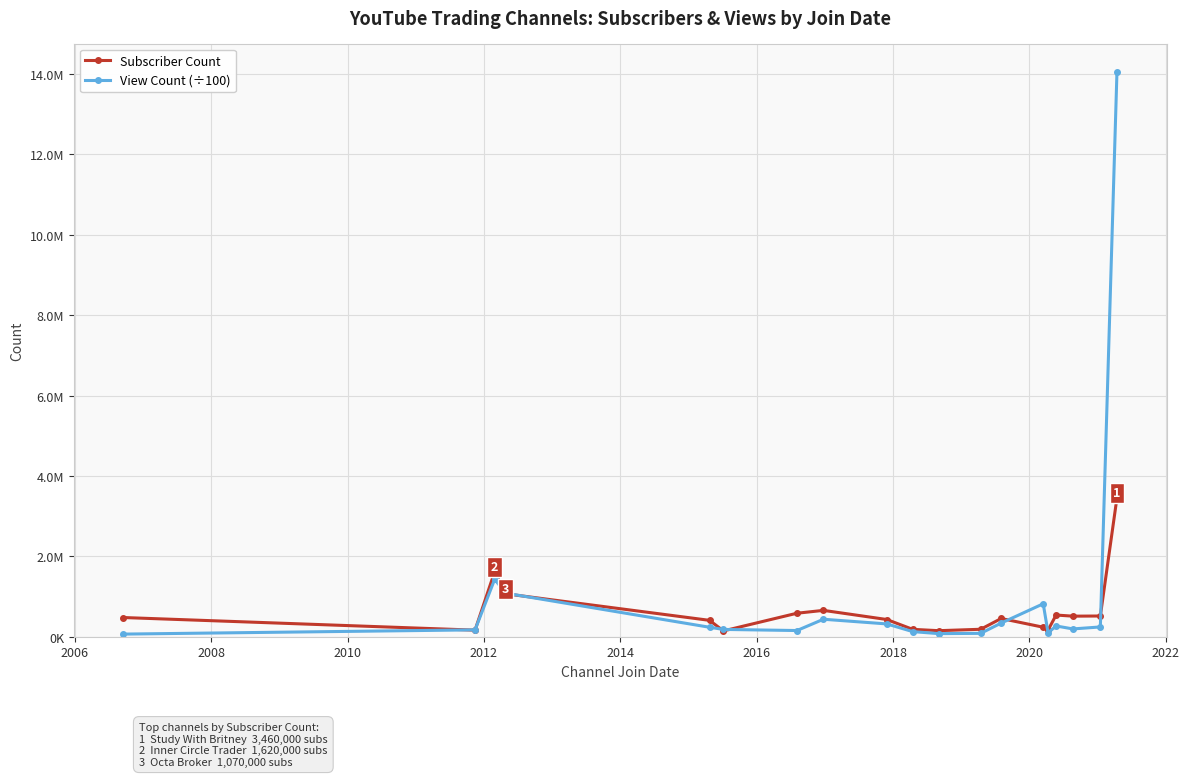

How many interior local valleys does the Subscriber Count series have?

5